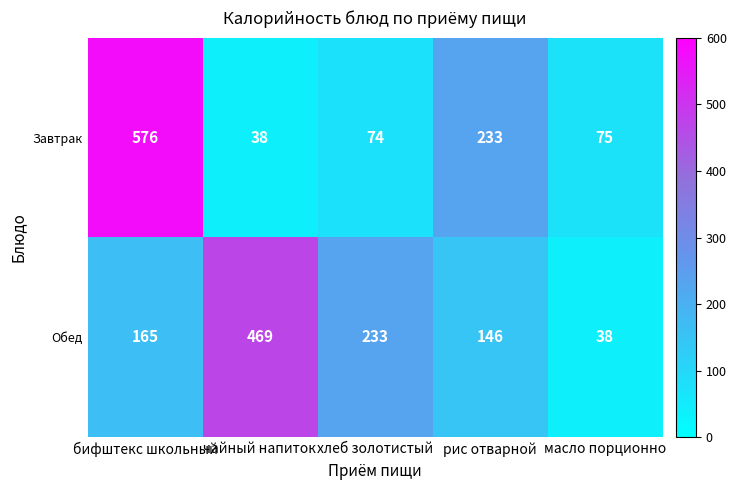

The Завтрак series shows 131 at хлеб золотистый. True or false?

False